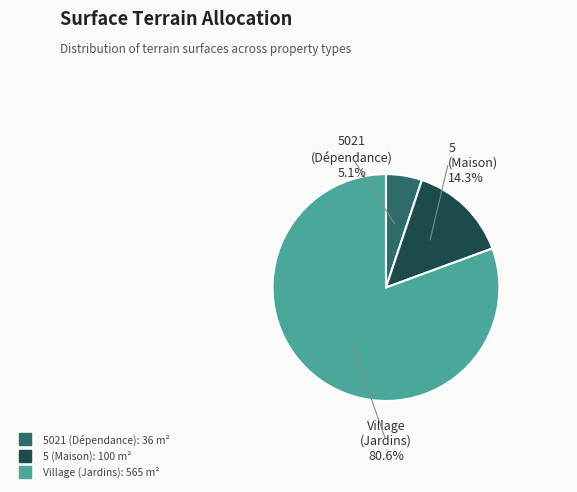

Is there a majority slice in this chart?

Yes